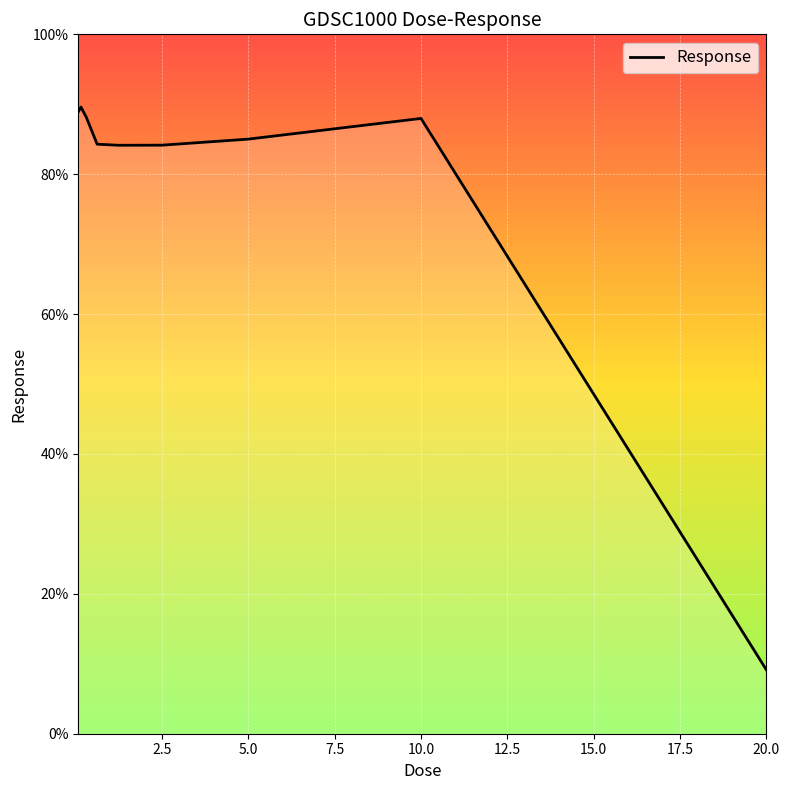

What is the difference between the maximum and minimum values?

80.5